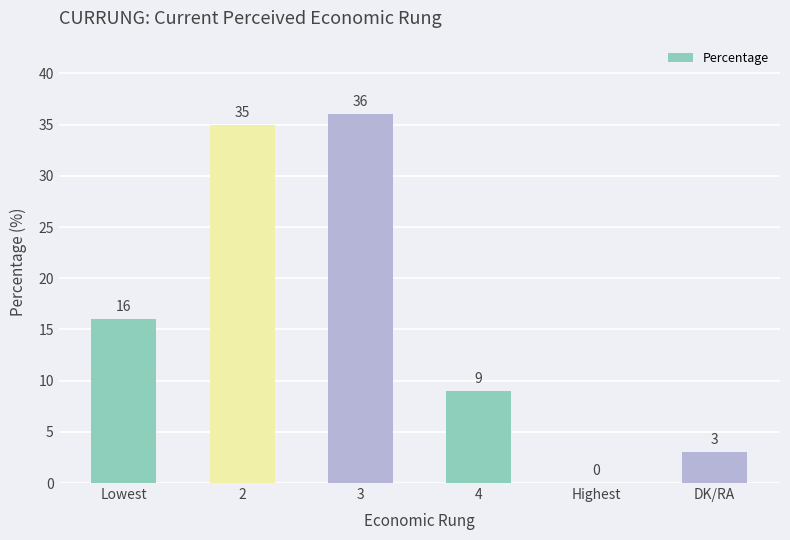

Read the value at 3.

36